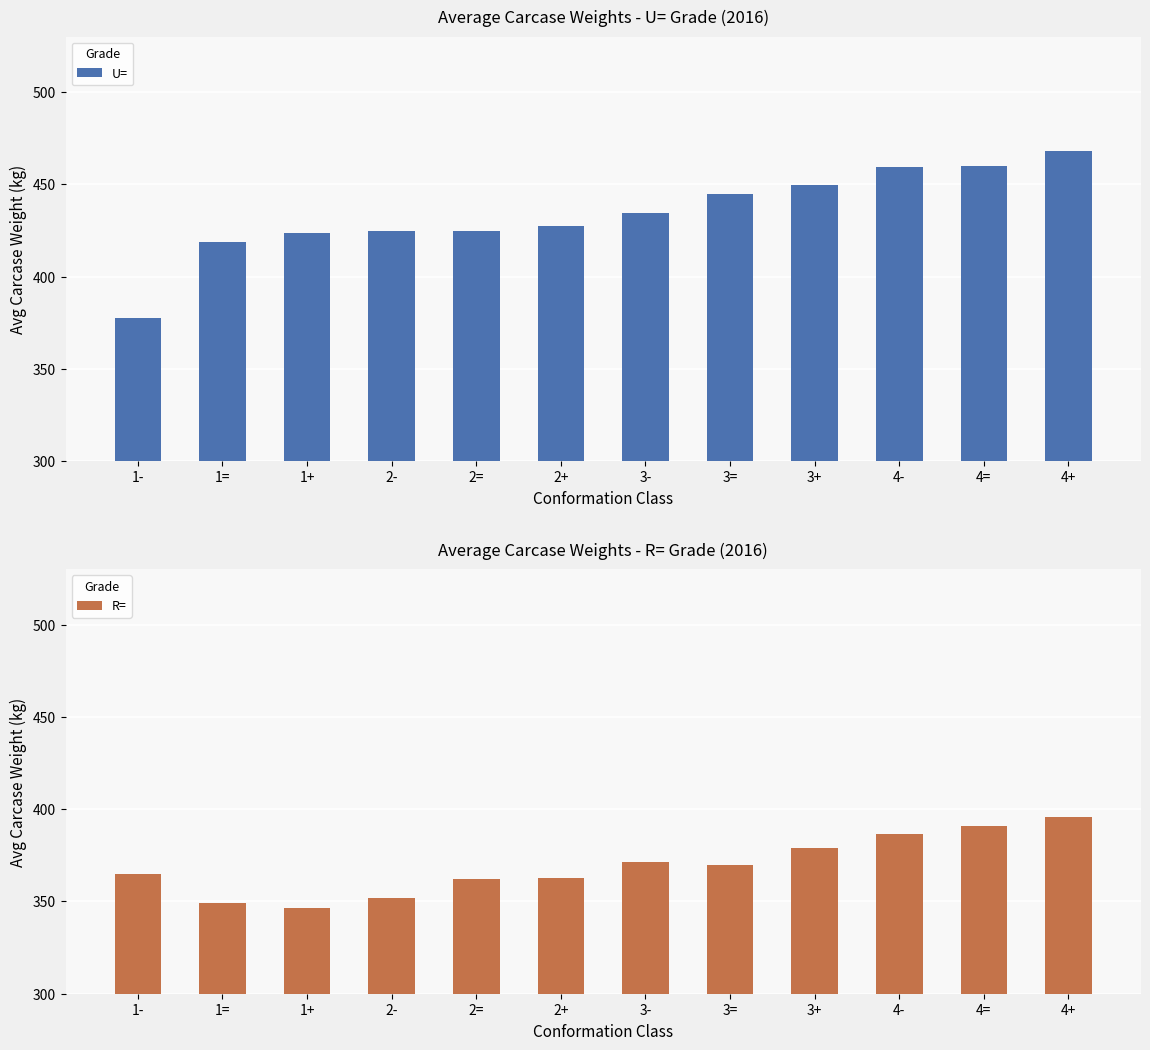

What is the sum of the R= values at 3- and 3=?

740.9